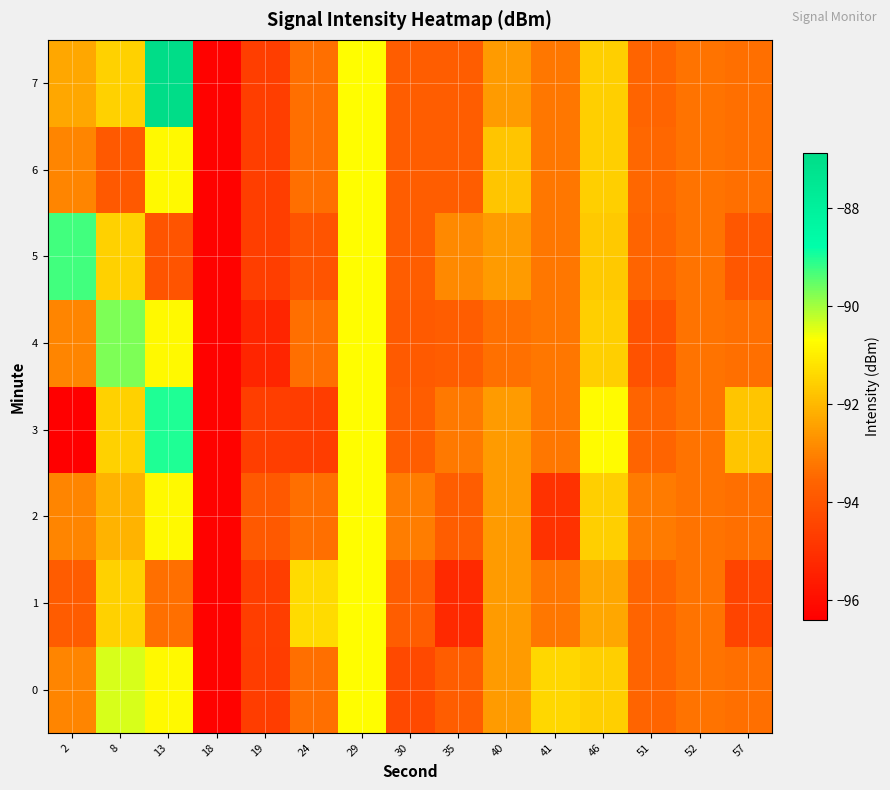

At 18, list the series in order from largest to smallest.

0, 1, 2, 3, 4, 5, 6, 7